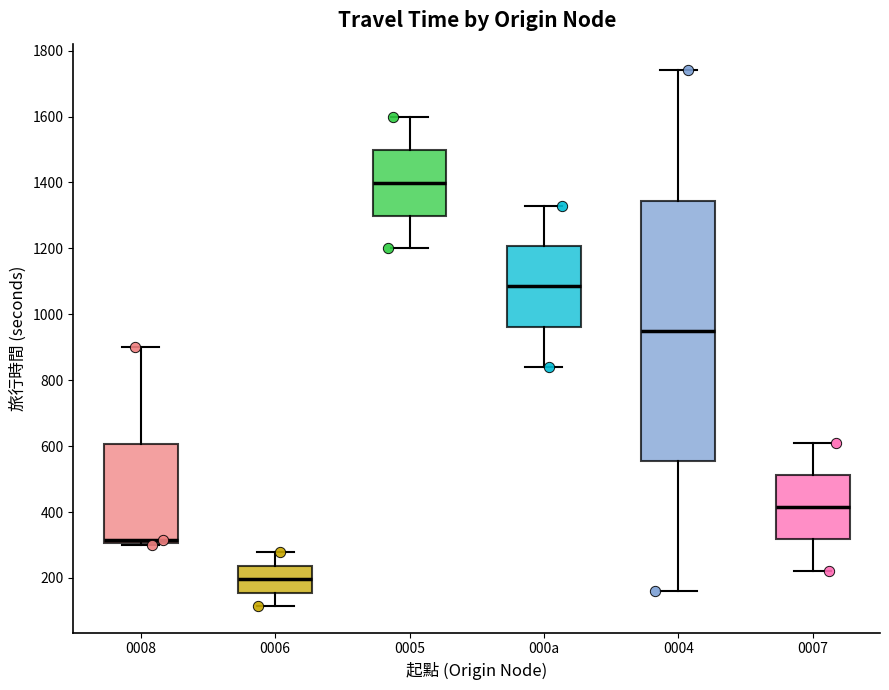

Which box has the highest median line?

0005